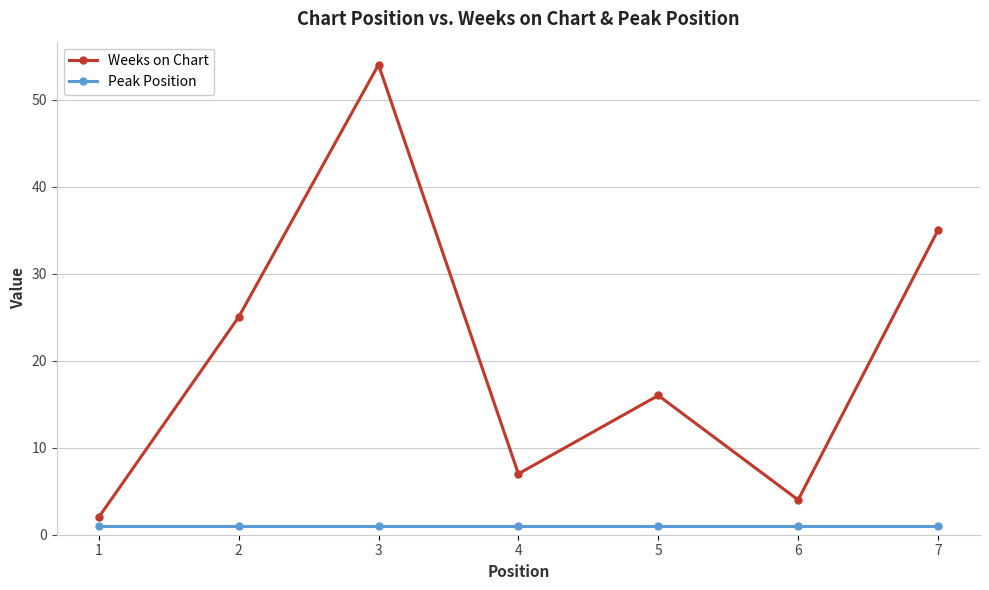

What is the sum of the Weeks on Chart values at 6 and 3?

58